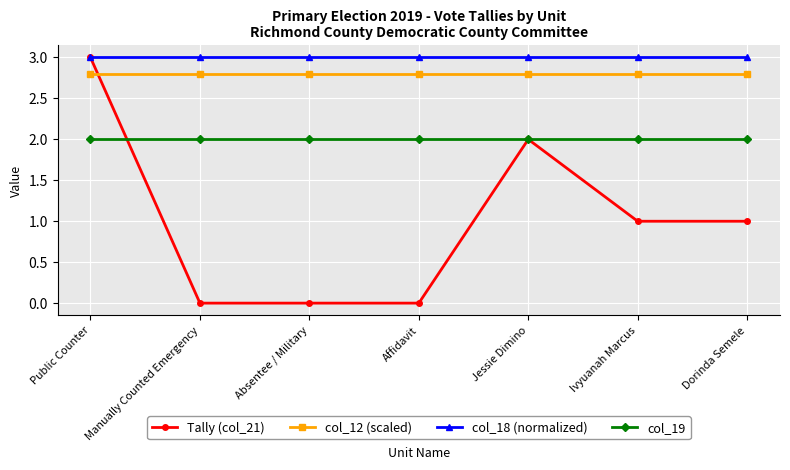

Which series has the largest range (max minus min)?

Tally (col_21)